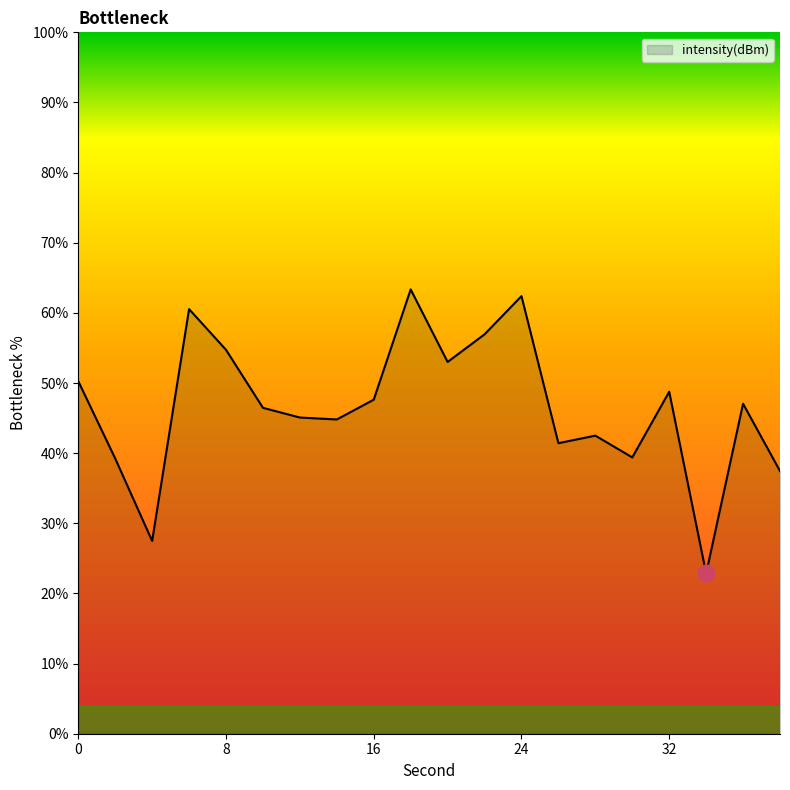

What is the difference between the maximum and minimum values?

40.5